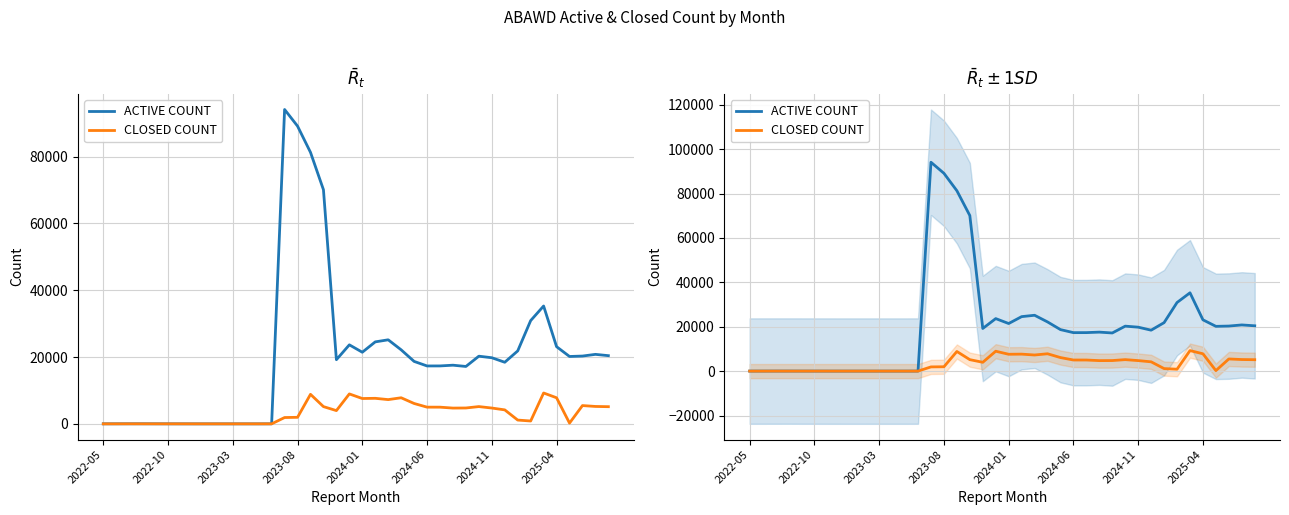

Which series changed the most between 2022-05 and 37?

ACTIVE COUNT